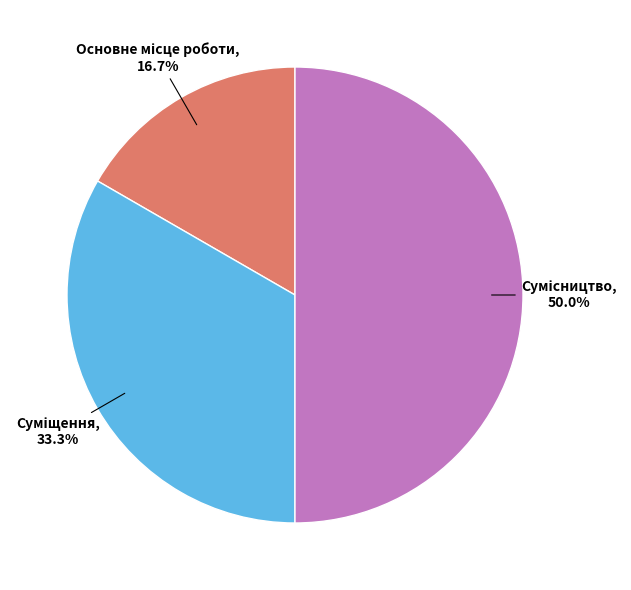

What is the smallest slice in the pie chart?

Основне місце роботи